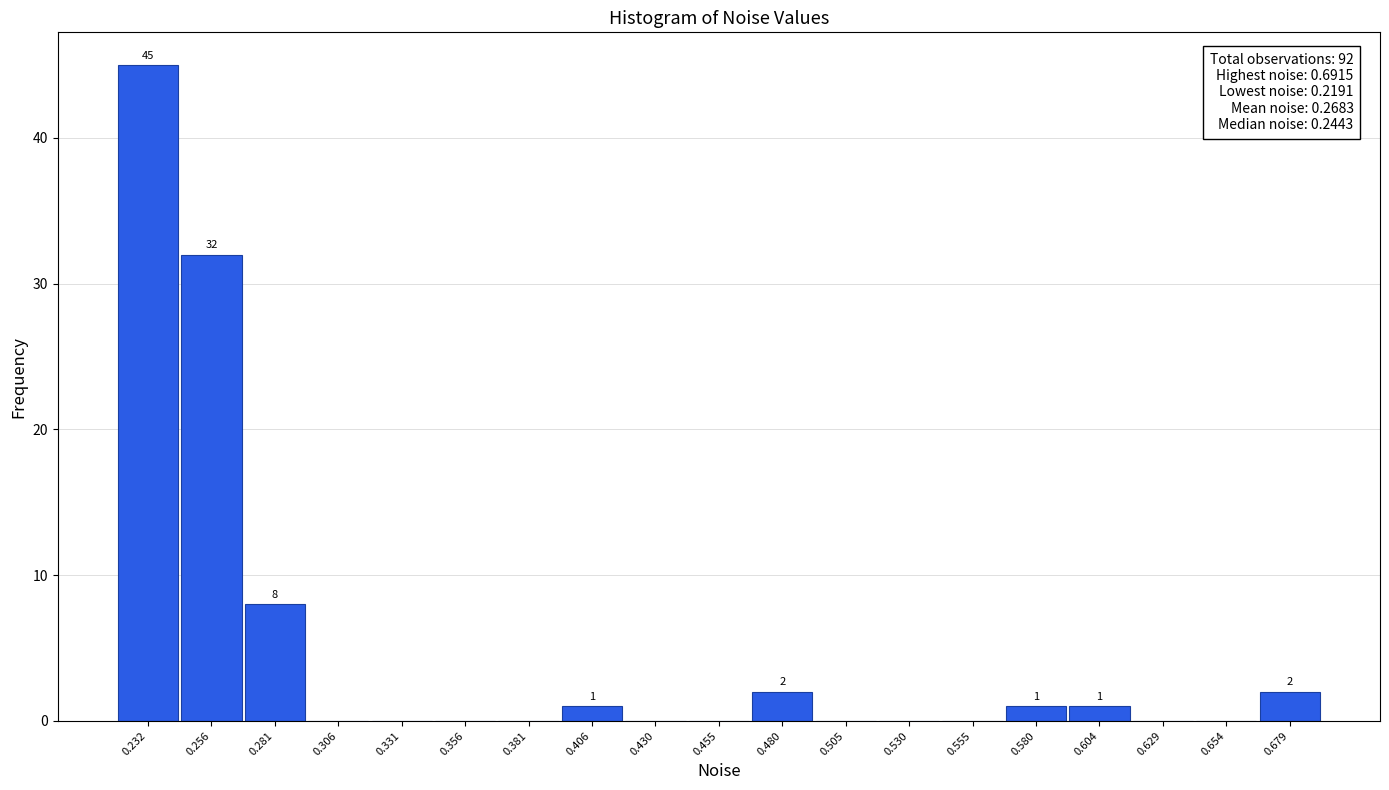

Over which range of the x-axis is the bar tallest?

0.220 to 0.245